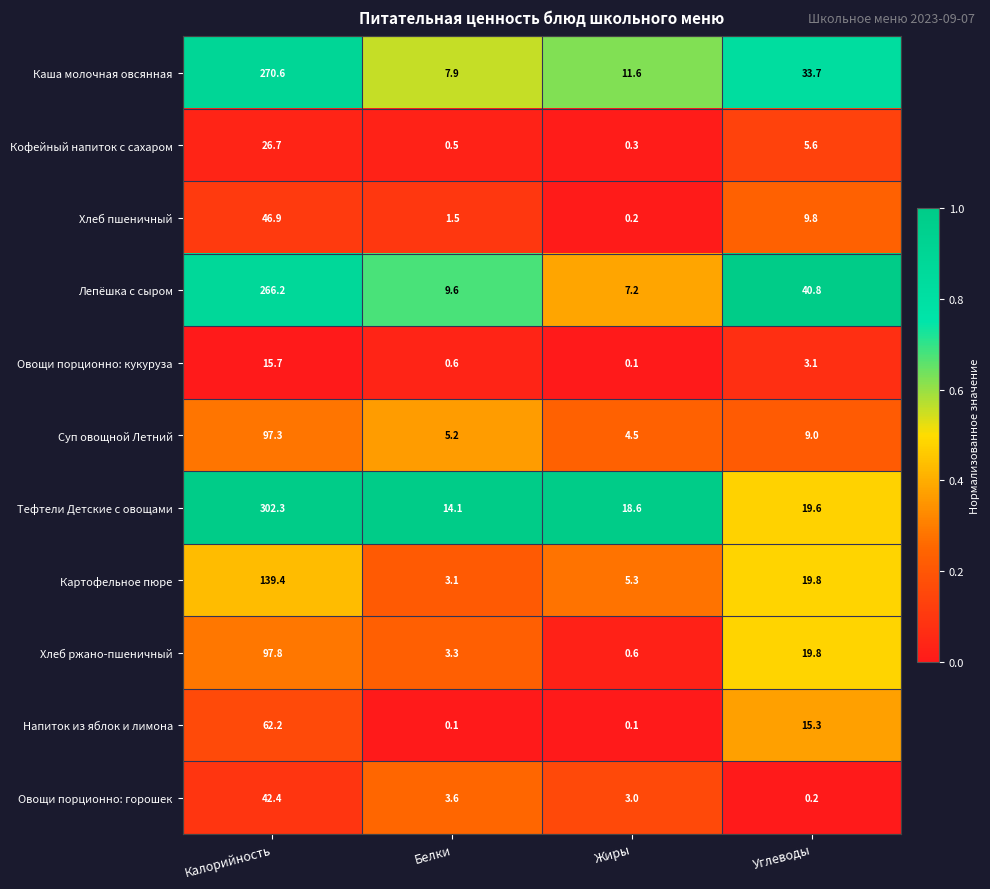

What is the sum of the Каша молочная овсянная values at Жиры and Углеводы?

45.3